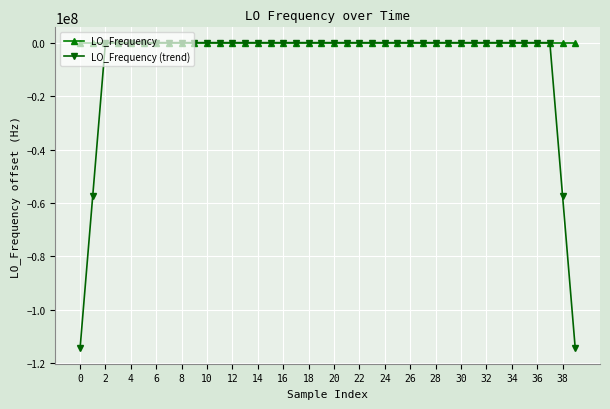

True or false: LO_Frequency has more than 0 points higher than both neighbors.

True